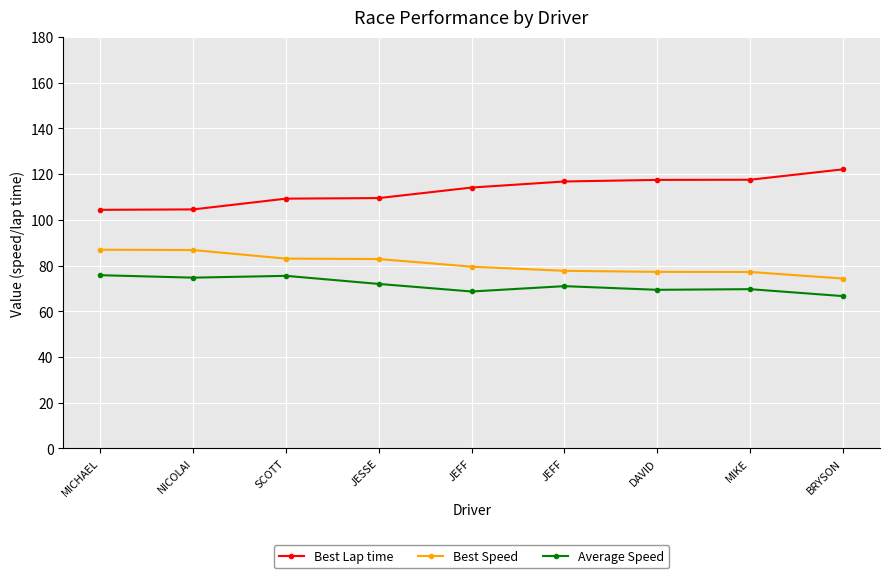

List the series in order of their peak value, lowest first.

Average Speed, Best Speed, Best Lap time